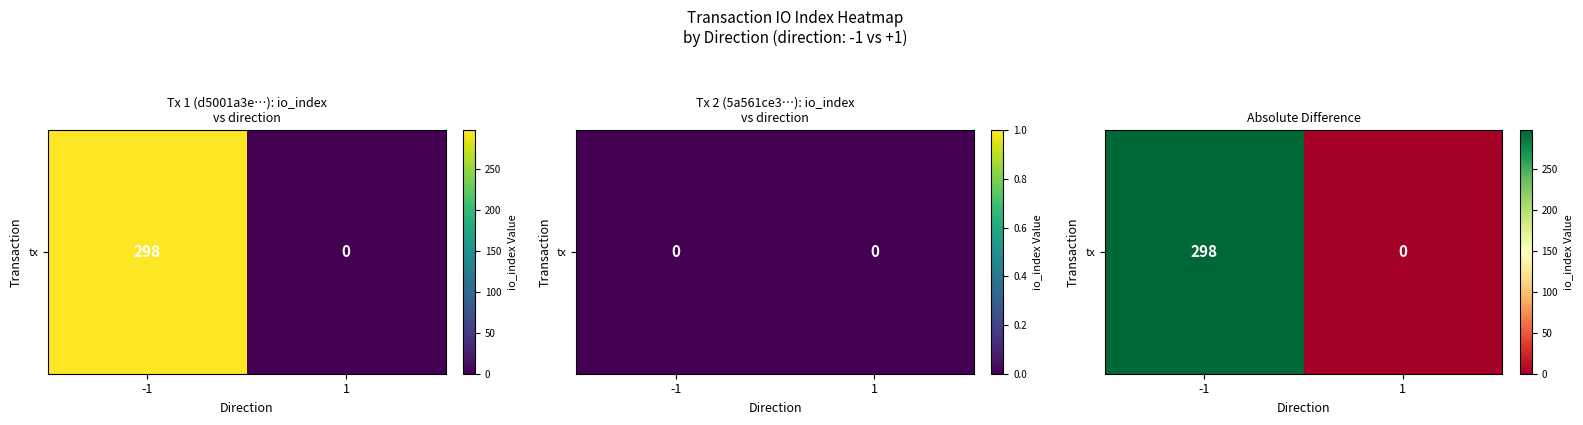

Which category has the highest value across all series?

-1